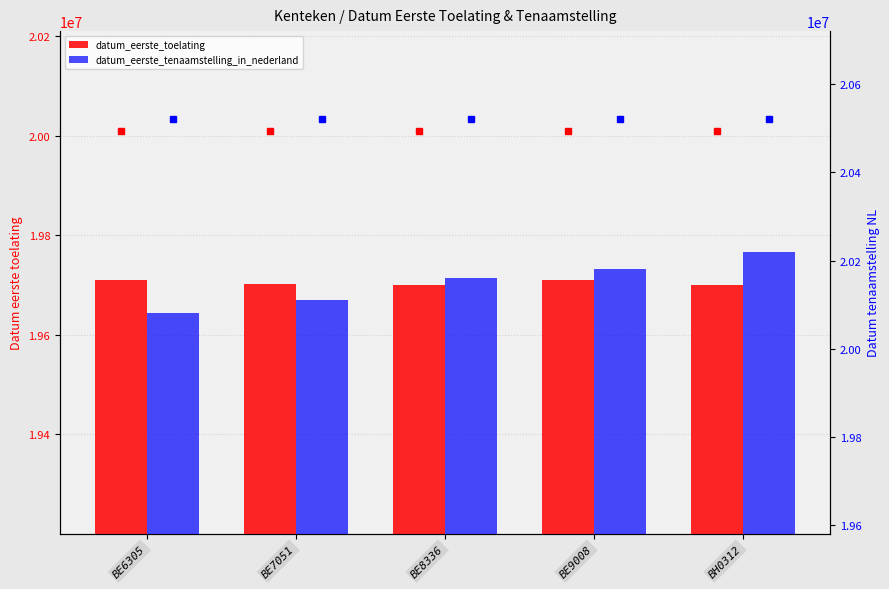

At which category is the sum across all series the highest?

BH0312